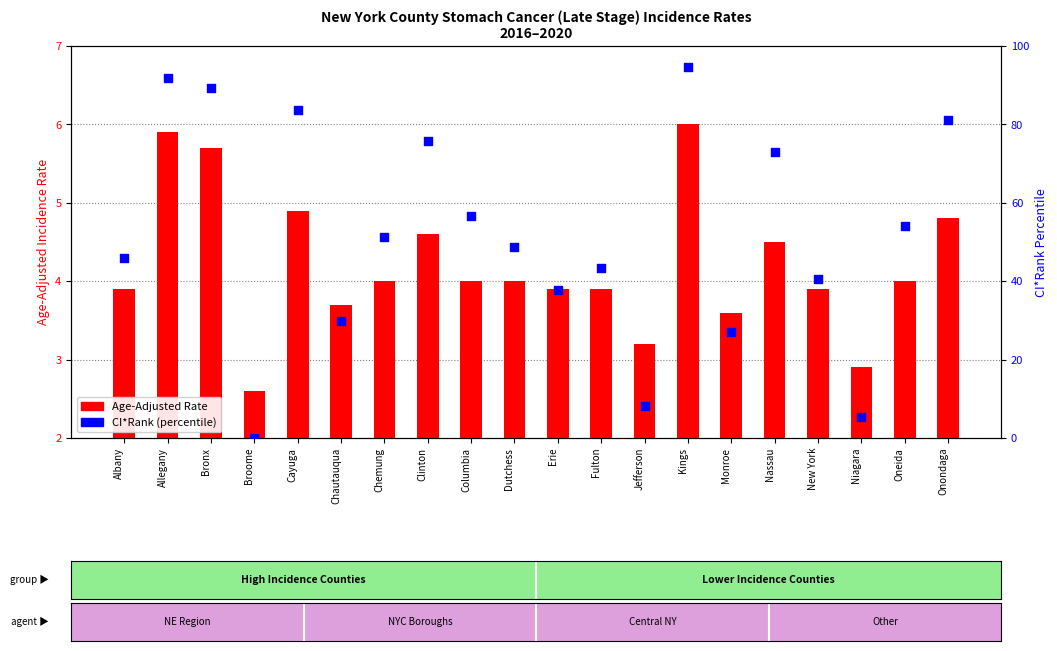

Which series reaches the minimum Y coordinate?

CI*Rank (percentile)